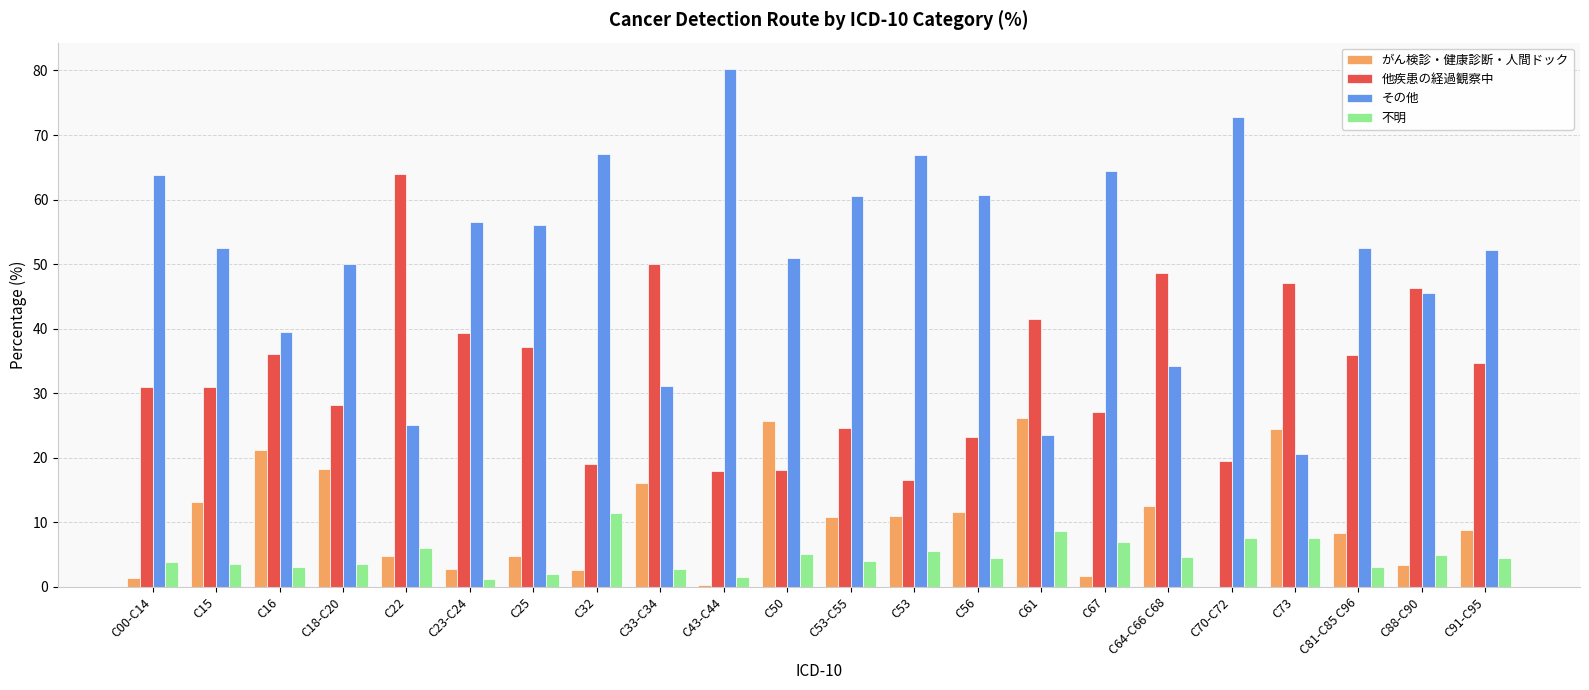

Which series changed the most between C25 and C33-C34?

その他